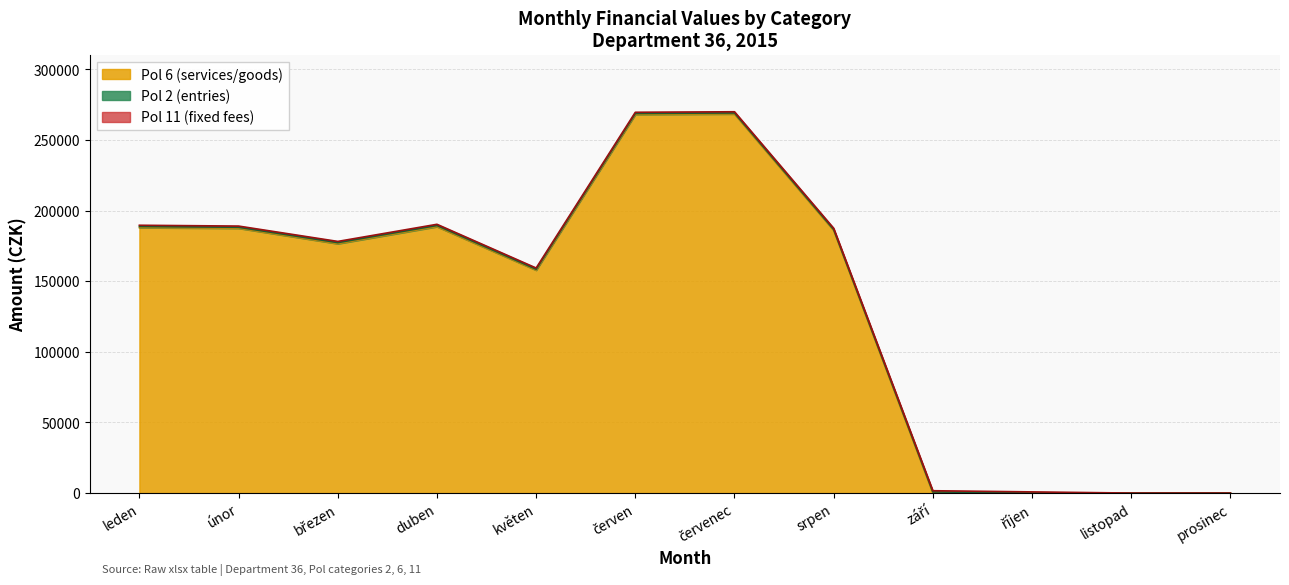

The Pol 6 (services/goods) series shows 70785.9 at únor. True or false?

False